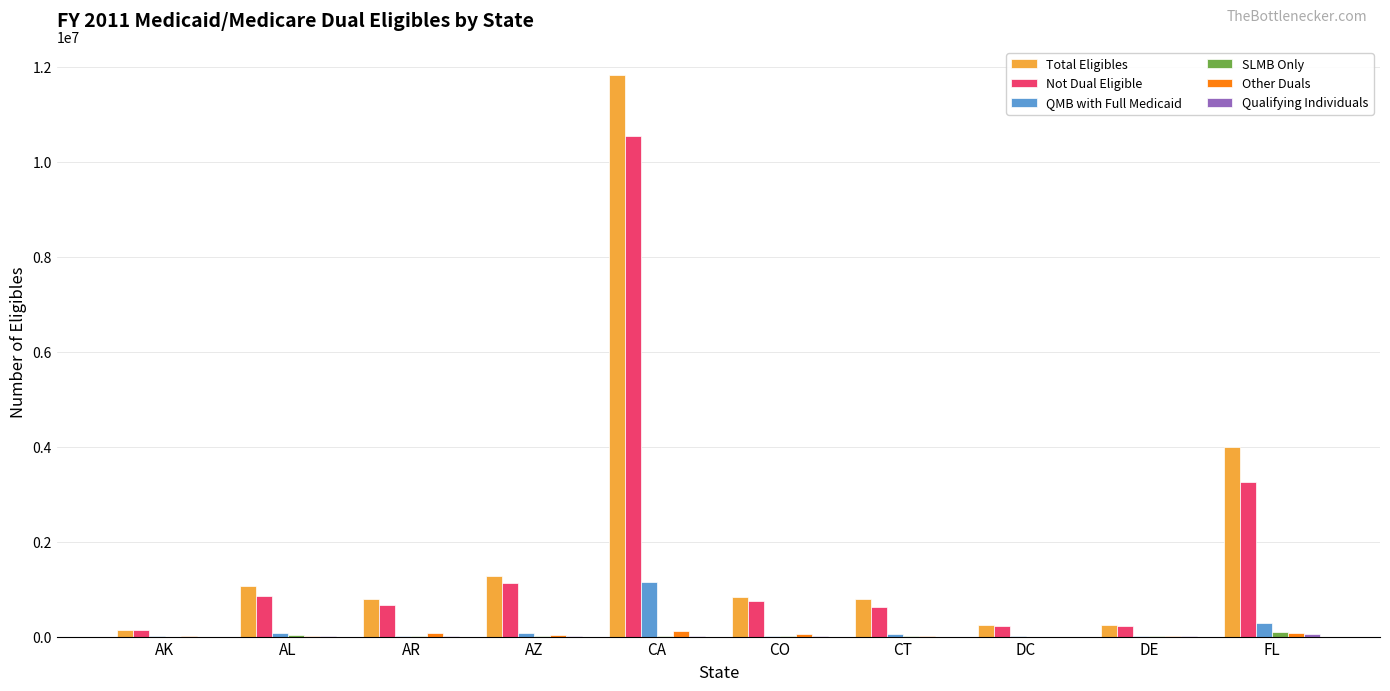

What is the sum of all QMB with Full Medicaid values?

1708814